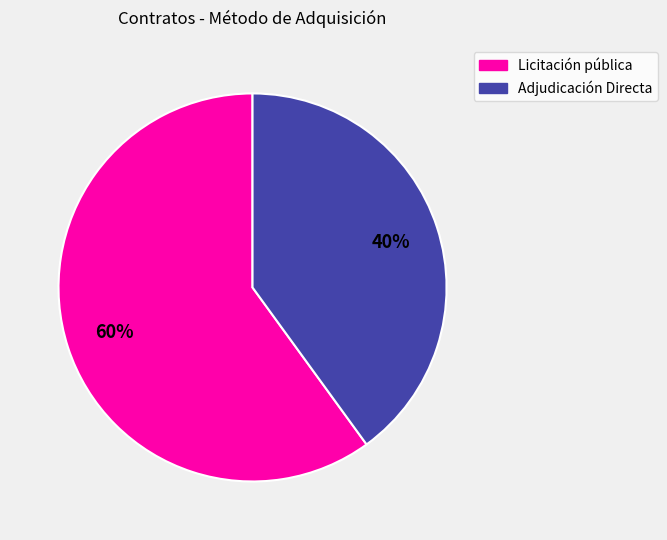

Which category accounts for the majority?

Licitación pública